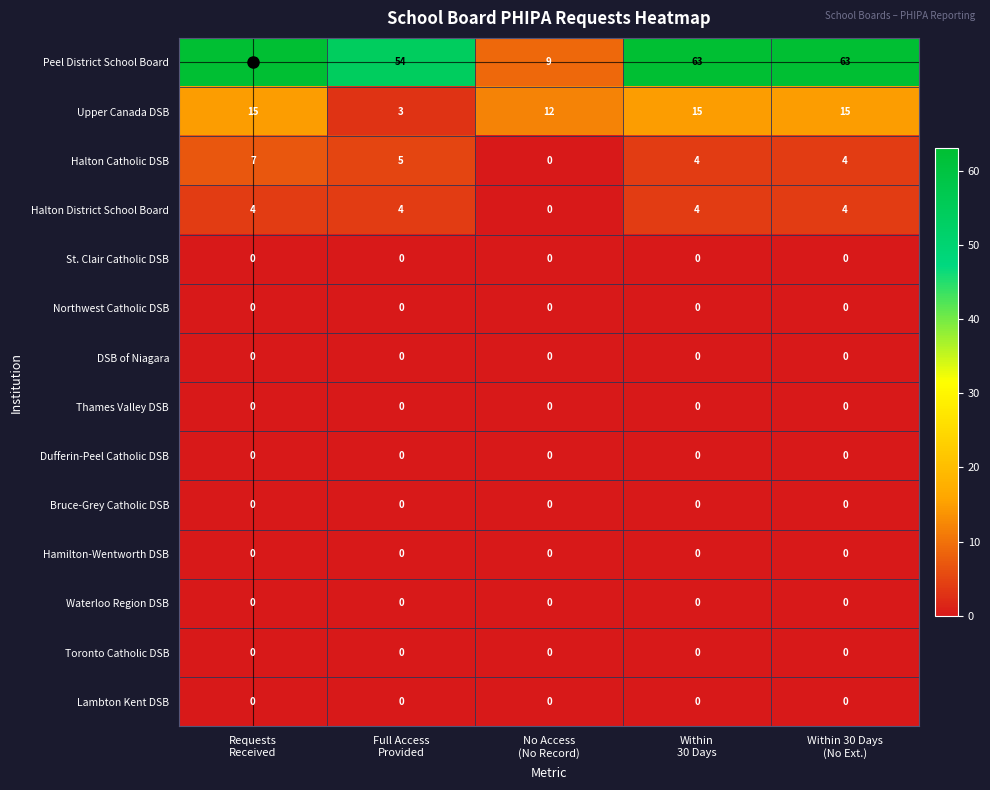

Which series has the widest spread of values?

Peel District School Board